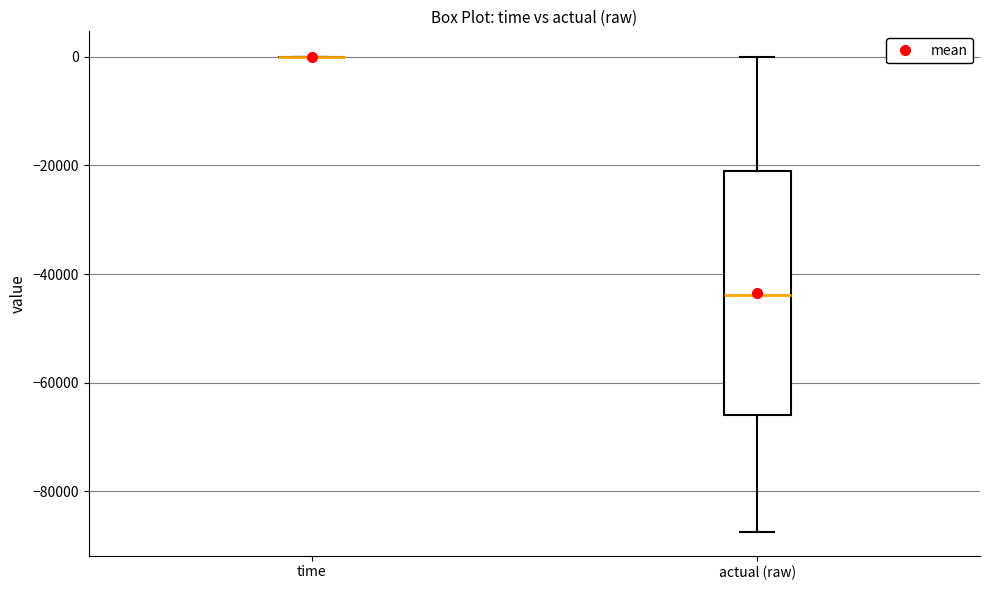

Which box is the tallest, from its lower edge to its upper edge?

actual (raw)